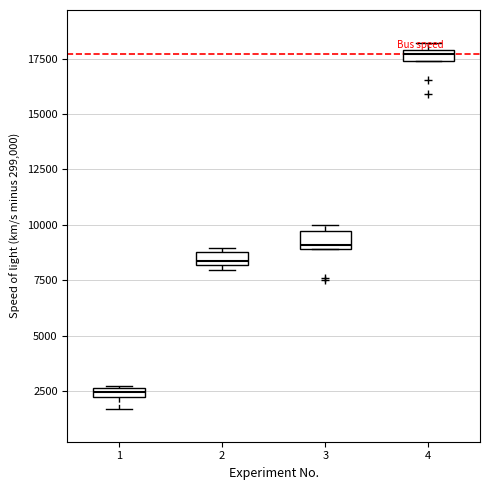

Which box's median line is the lowest?

1